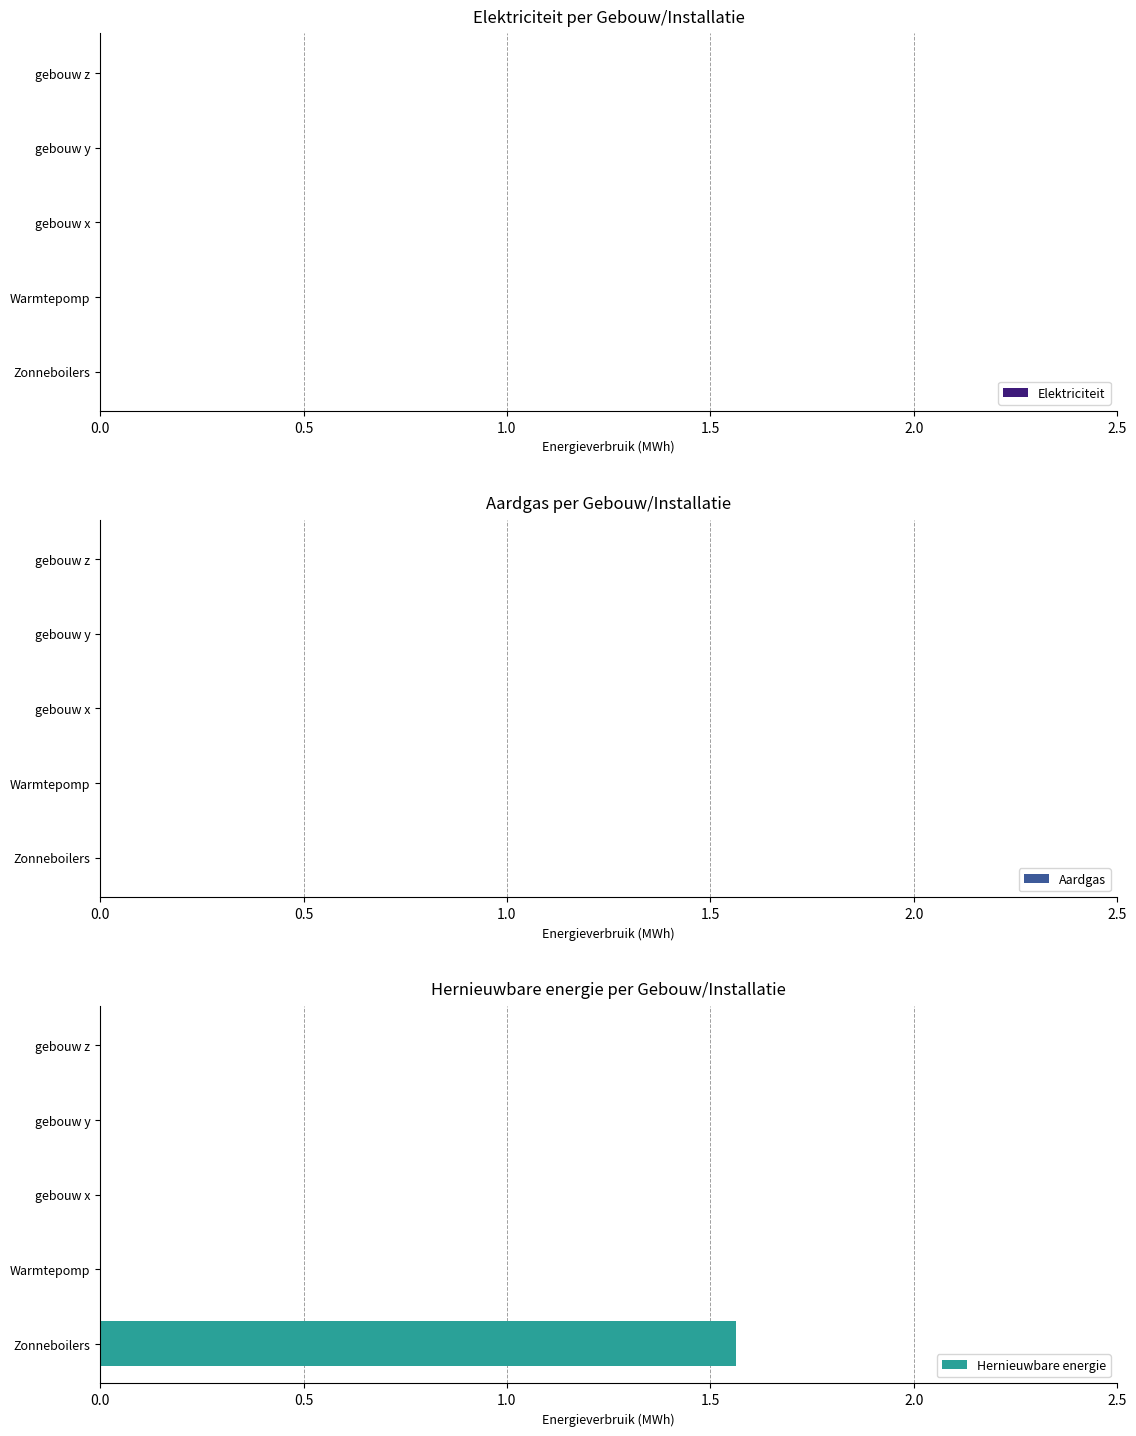

Which category has the highest value across all series?

Zonneboilers